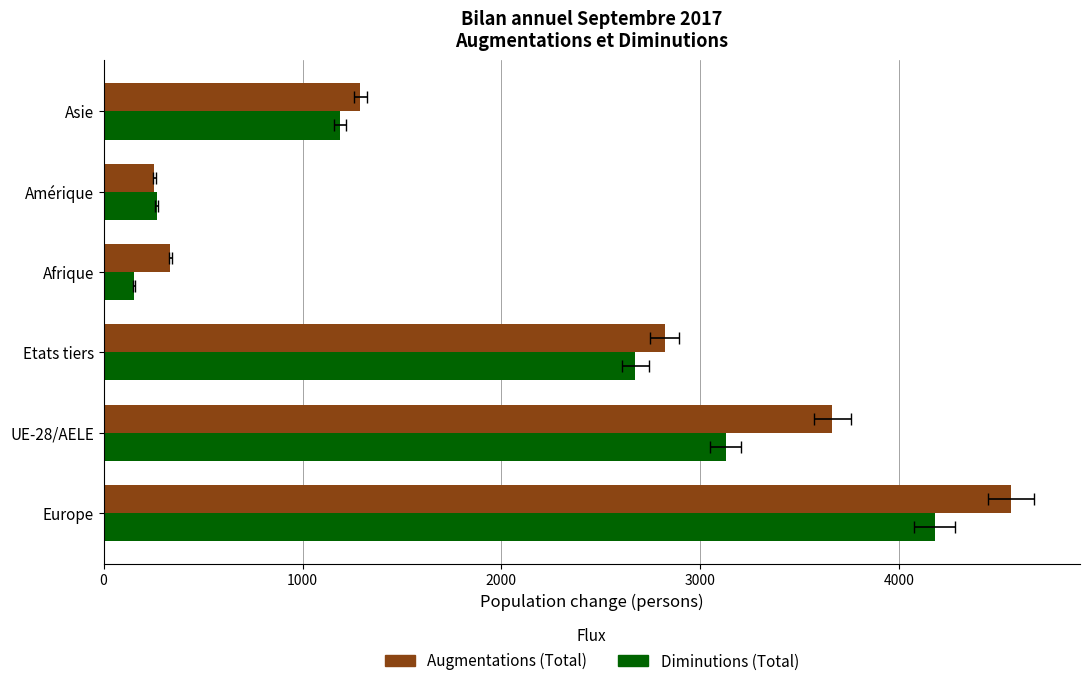

What is the value of the Diminutions (Total) bar at the 3rd from the left?

2674